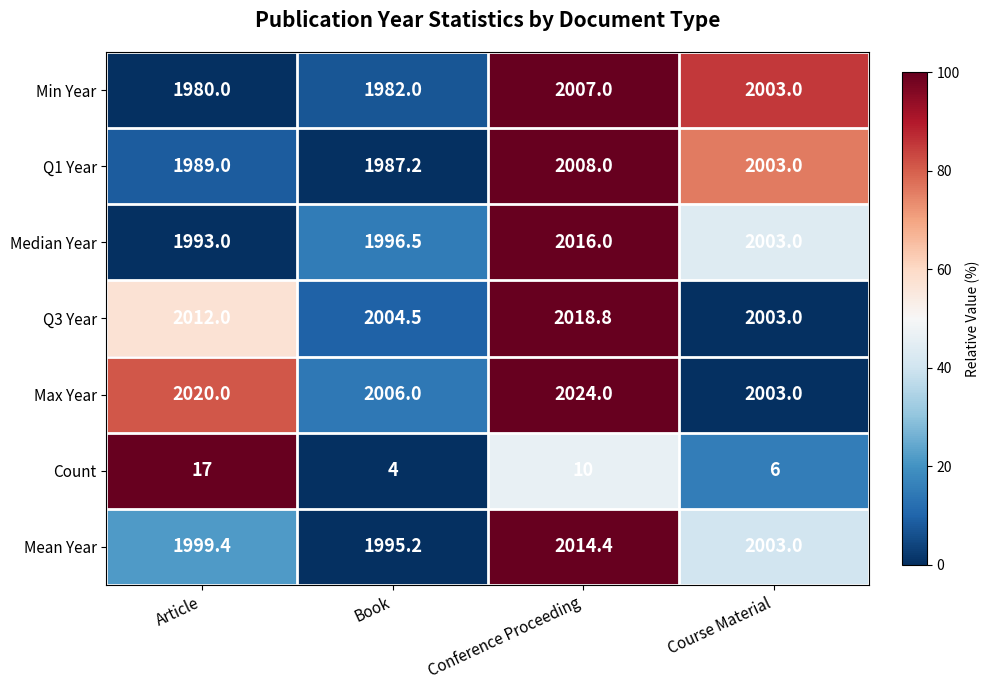

List the series in order of their peak value, lowest first.

Count, Min Year, Q1 Year, Mean Year, Median Year, Q3 Year, Max Year